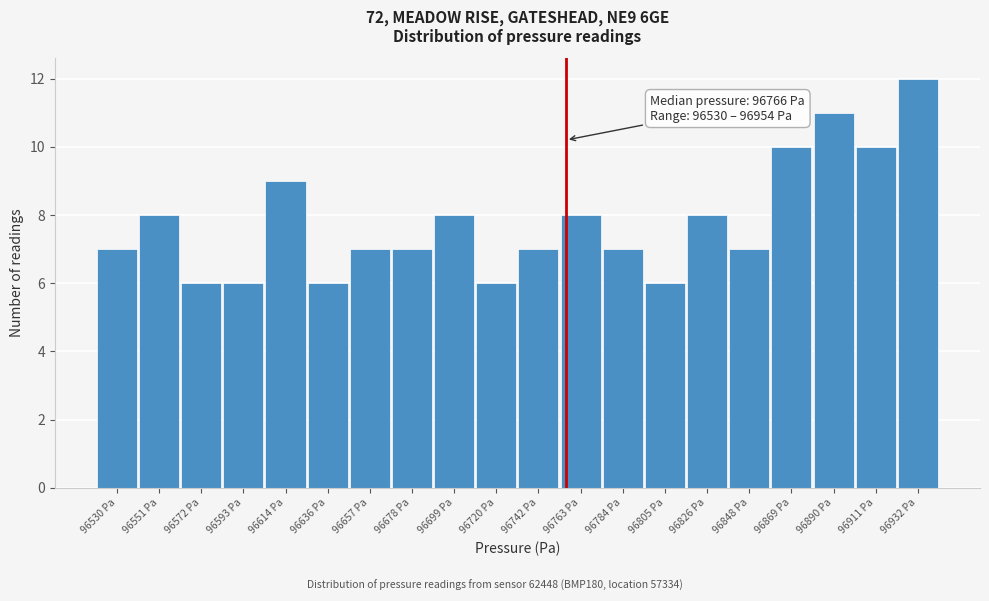

Reading right to left, transcribe all the data shown in this chart.

12	10	11	10	7	8	6	7	8	7	6	8	7	7	6	9	6	6	8	7